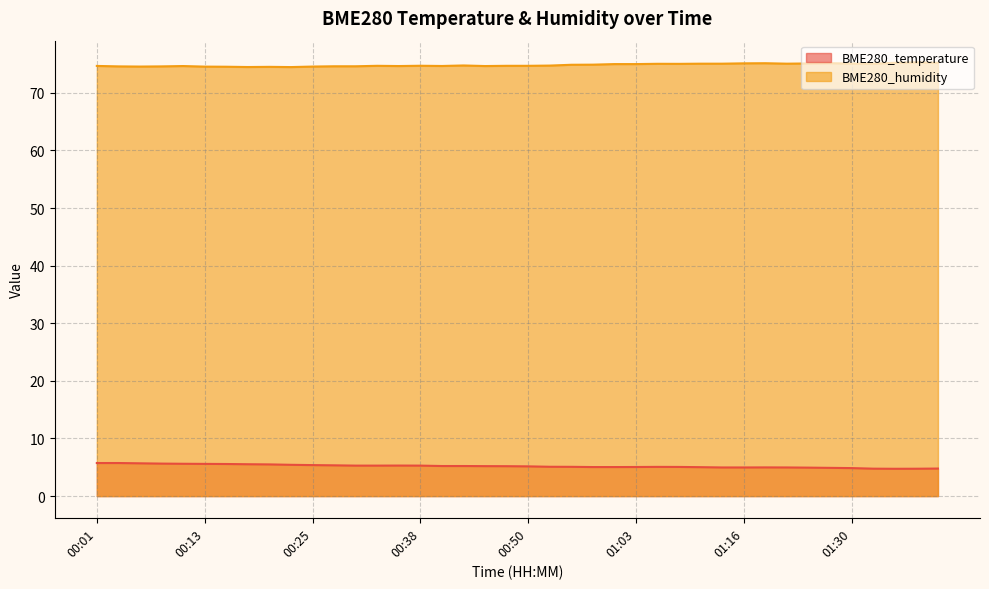

What are all the series names shown in the legend?

BME280_temperature, BME280_humidity